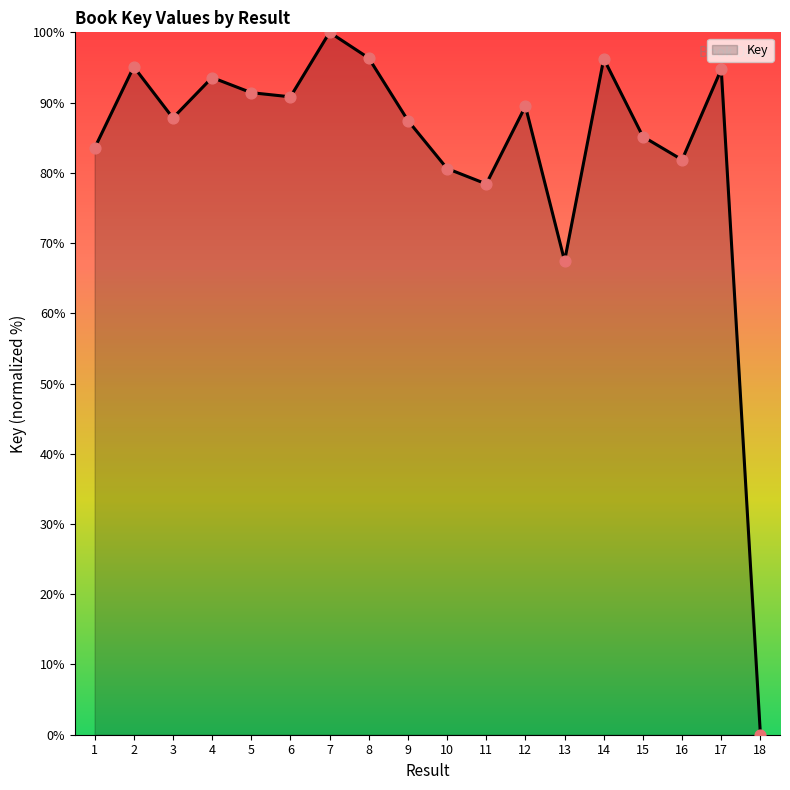

Between 13 and 5, which is larger?

5